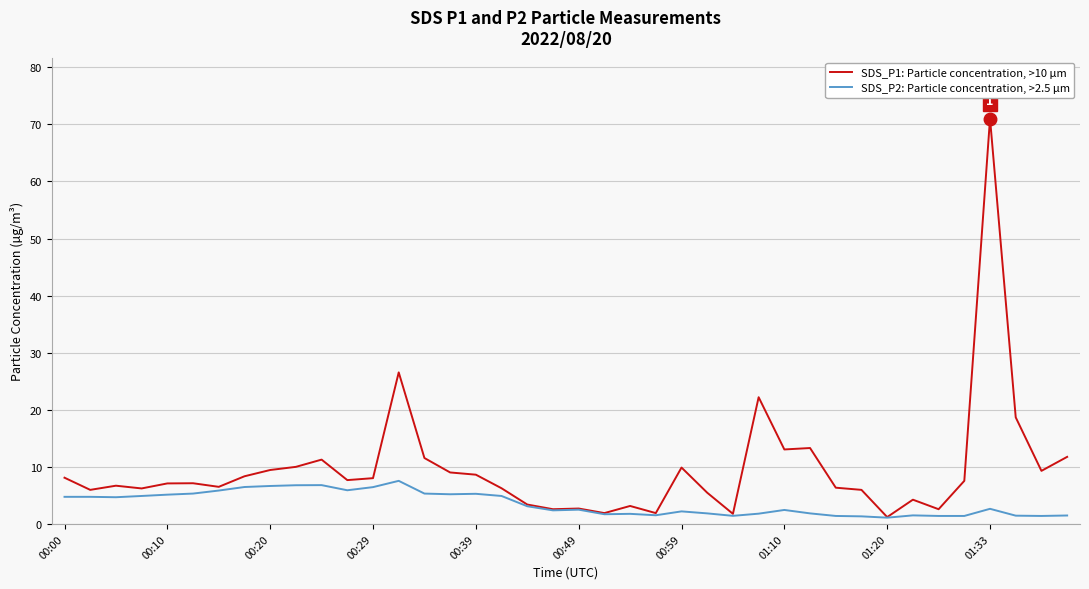

Which series has the largest total across all categories?

SDS_P1: Particle concentration, >10 µm